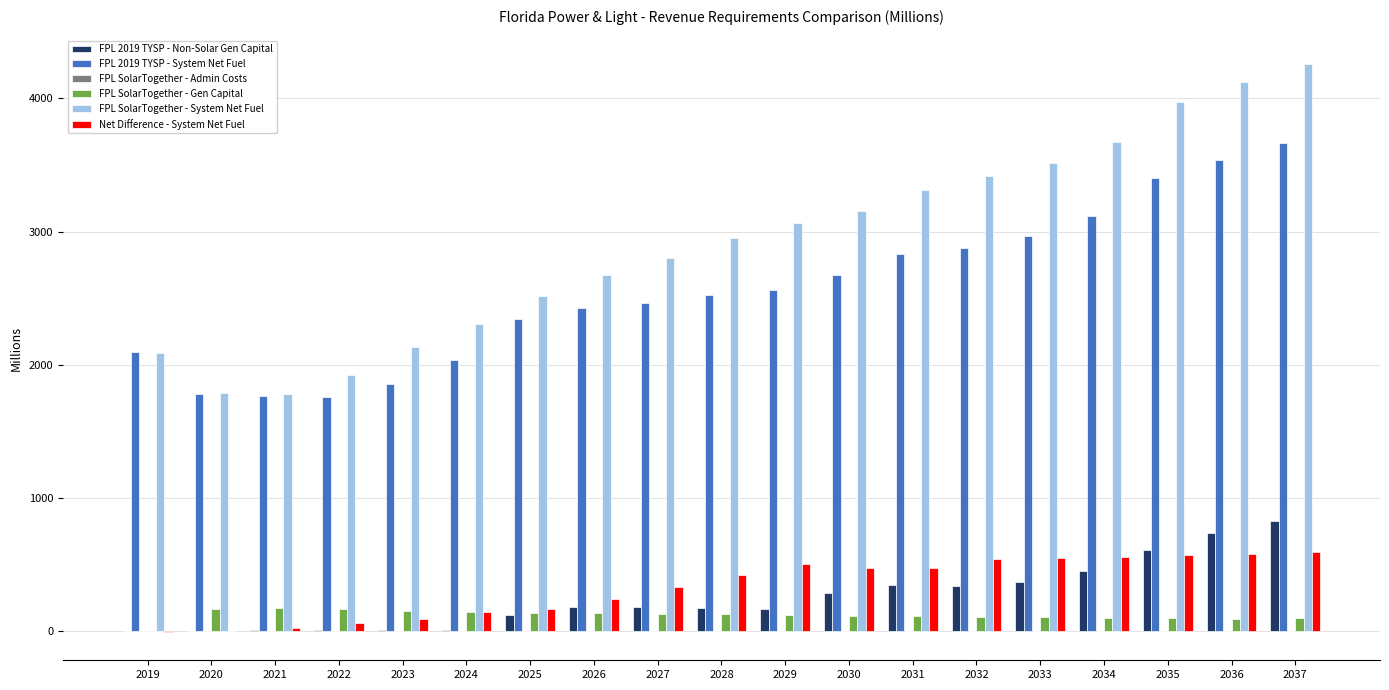

What is the sum of all FPL SolarTogether - Gen Capital values?

2324.9